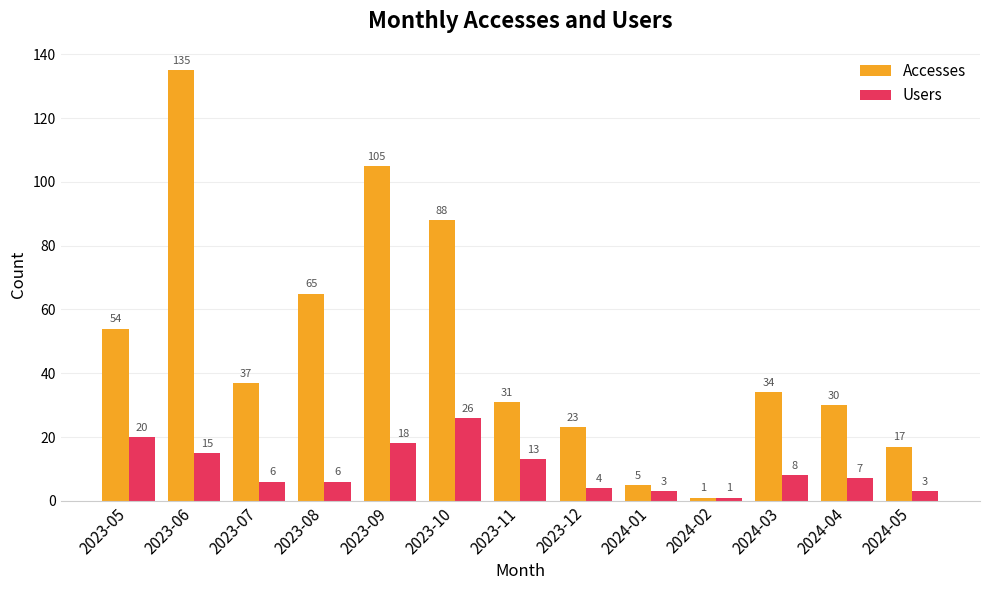

What is the value of the Users bar at the 4th from the left?

6